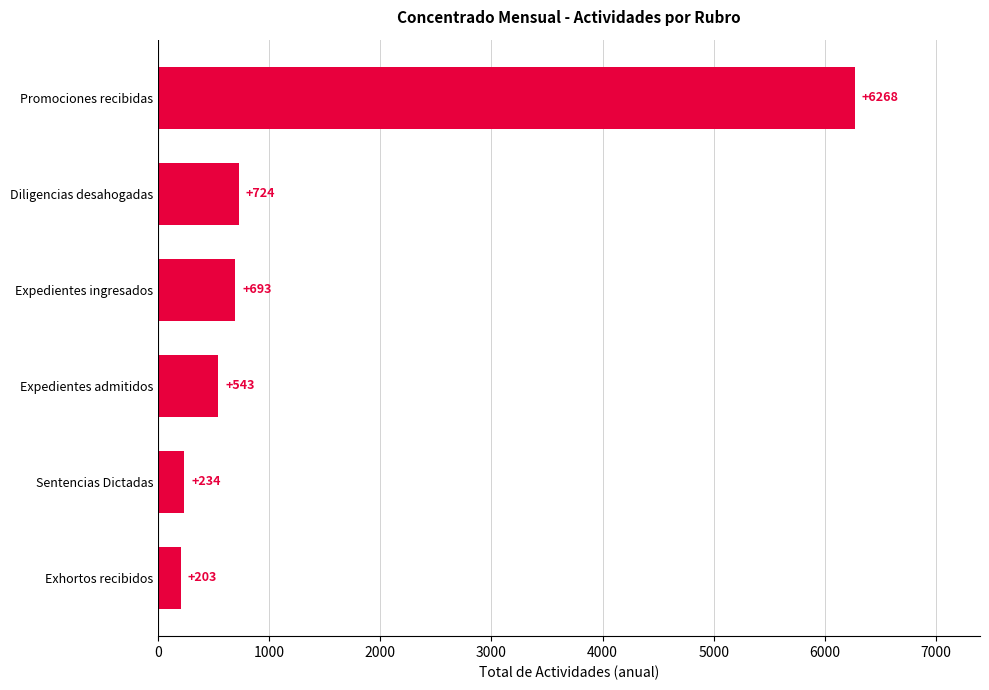

The value at Diligencias desahogadas is 466. True or false?

False